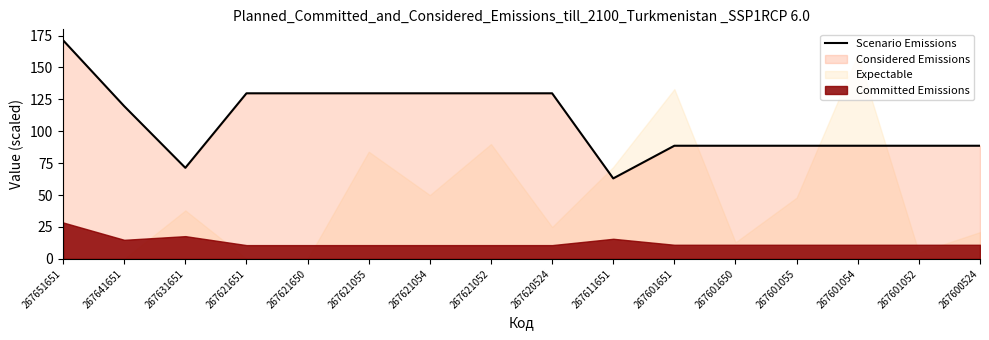

At which label is the value closest to 117?

267641651